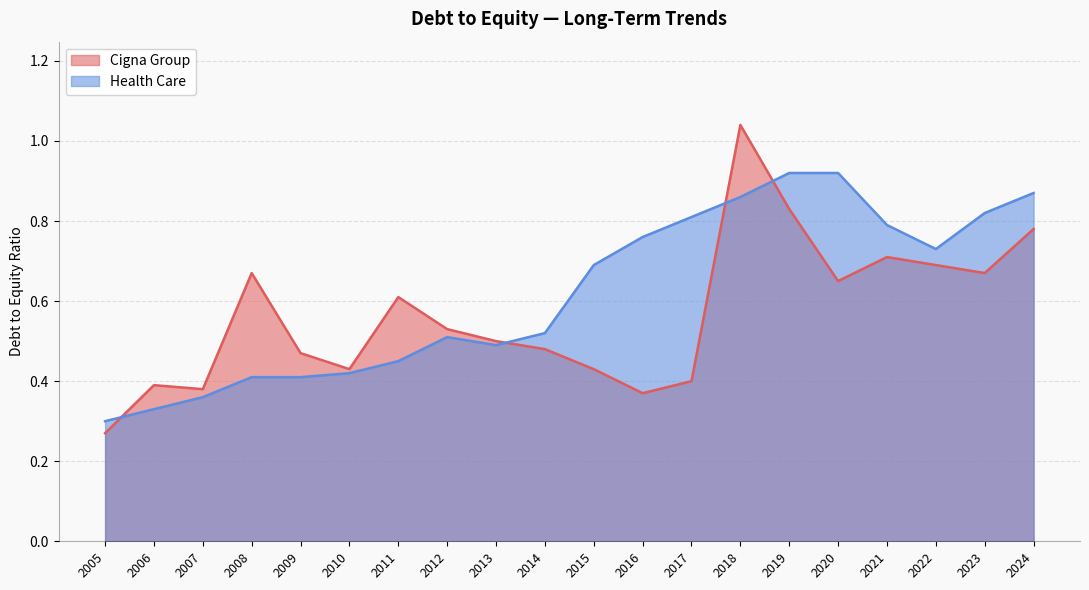

List the series in order of their peak value, highest first.

Cigna Group, Health Care